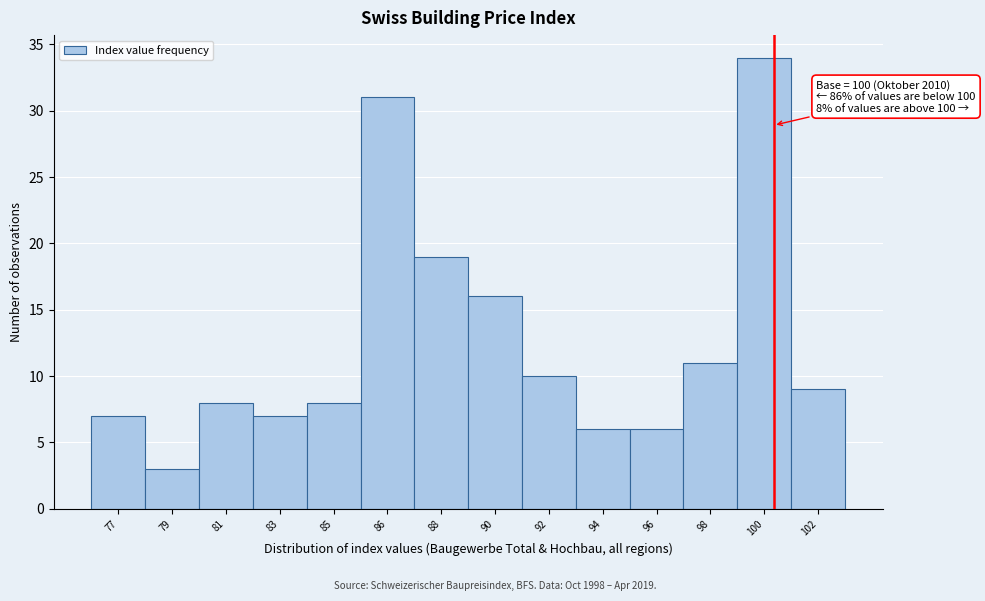

Reading left to right, what are all the values shown in this chart?

7	3	8	7	8	31	19	16	10	6	6	11	34	9